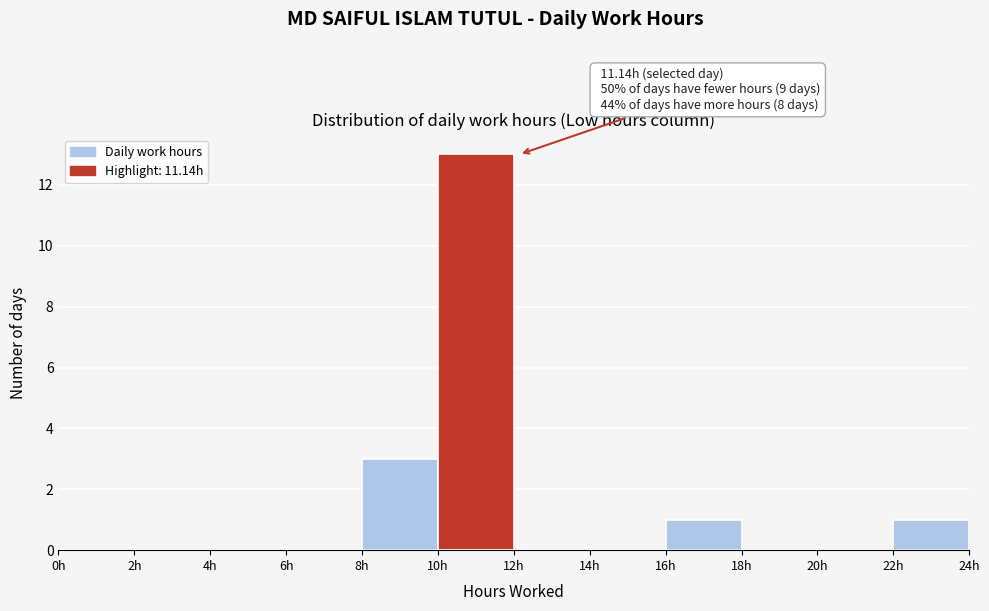

Which range on the x-axis has the tallest bar?

10 to 12